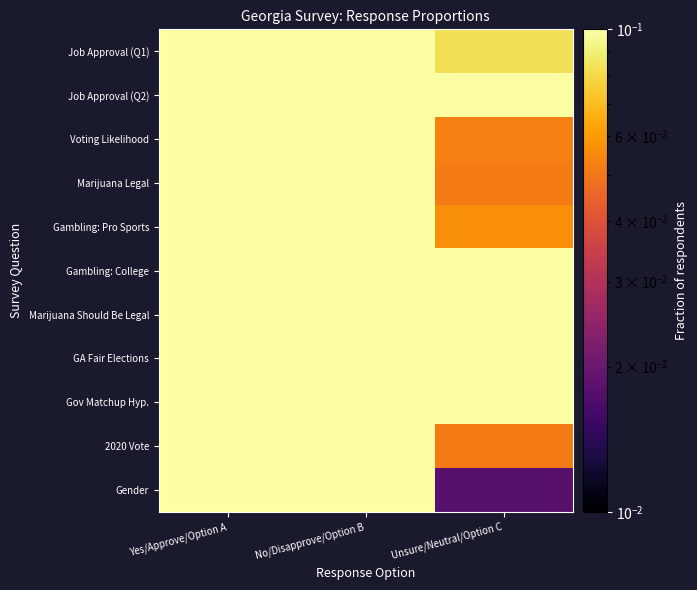

Which series changed the most between No/Disapprove/Option B and Unsure/Neutral/Option C?

Gender